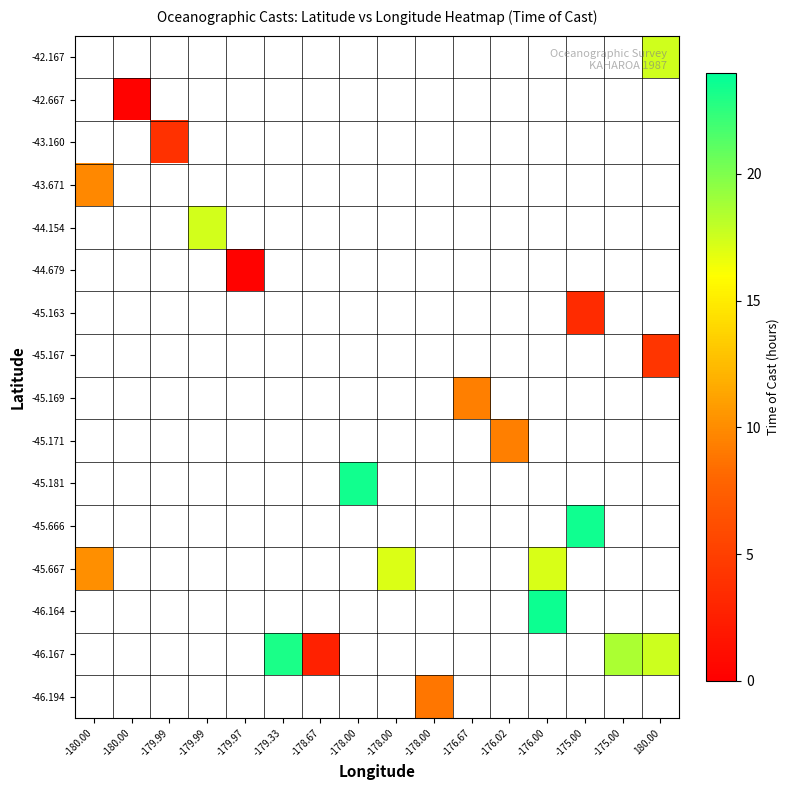

Which label corresponds to the largest value in the chart?

-176.00